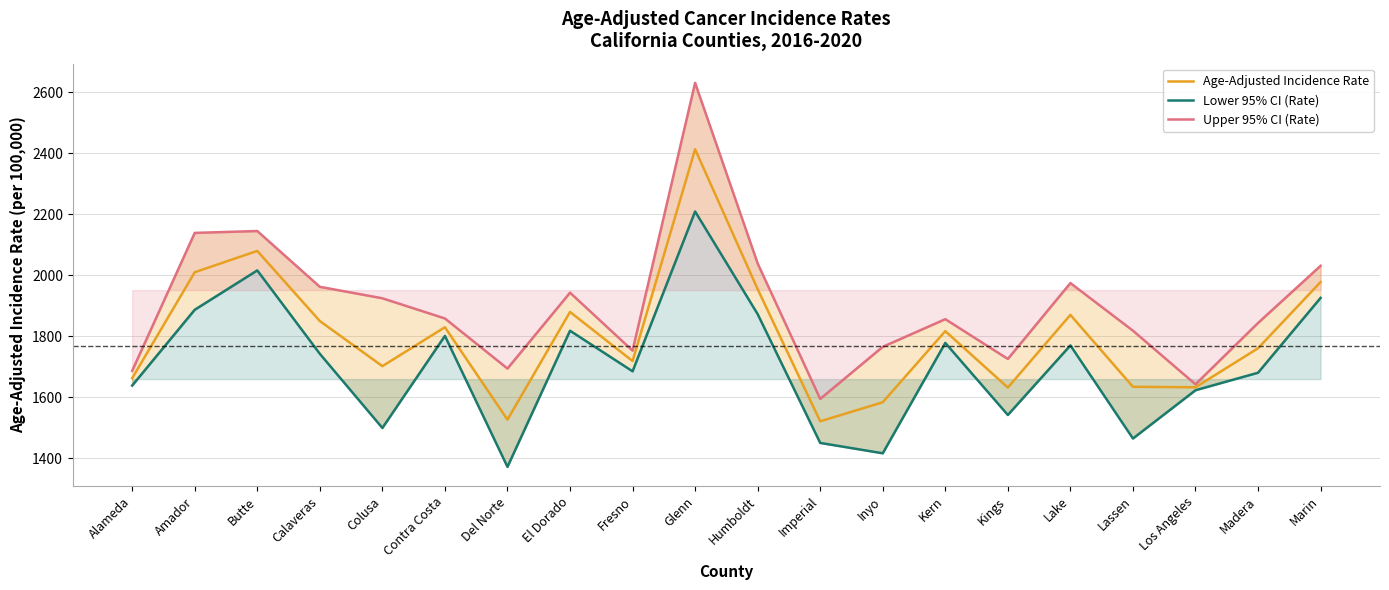

Does the chart have visible grid lines?

Yes